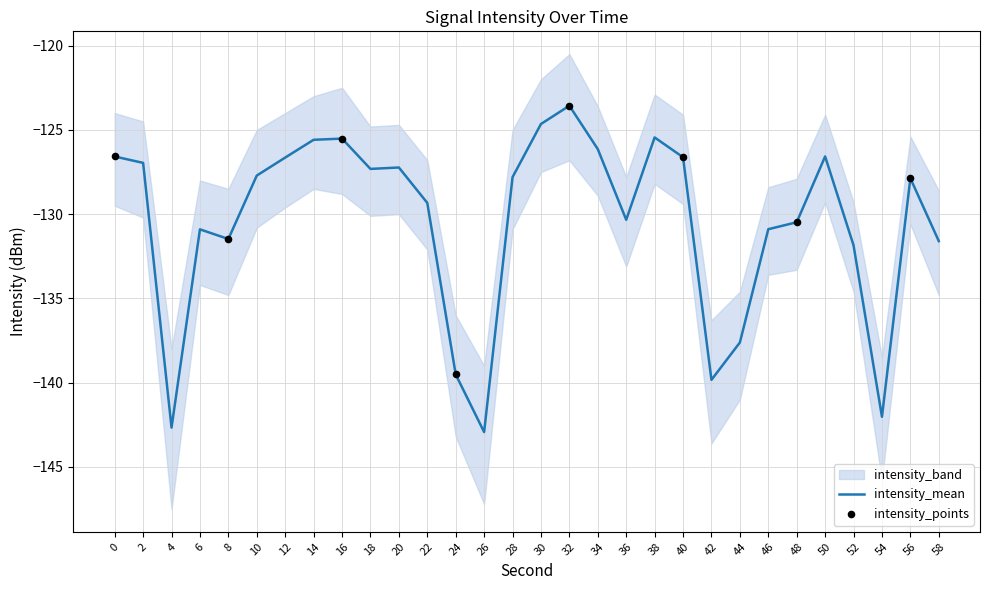

The intensity_mean series shows -131.6 at 58. True or false?

True